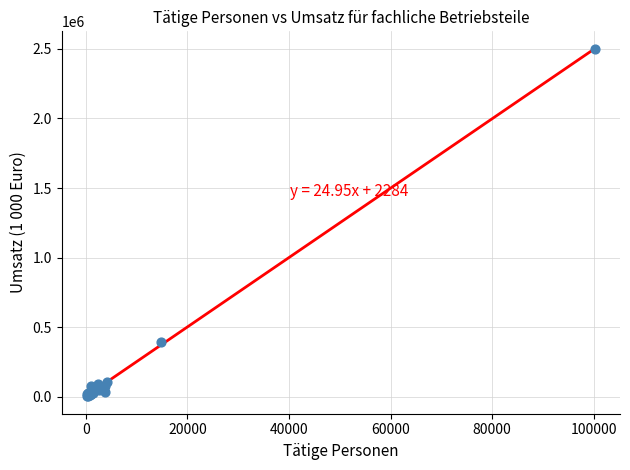

What Y value in the scatter plot is closest to 1251280?

394900.7